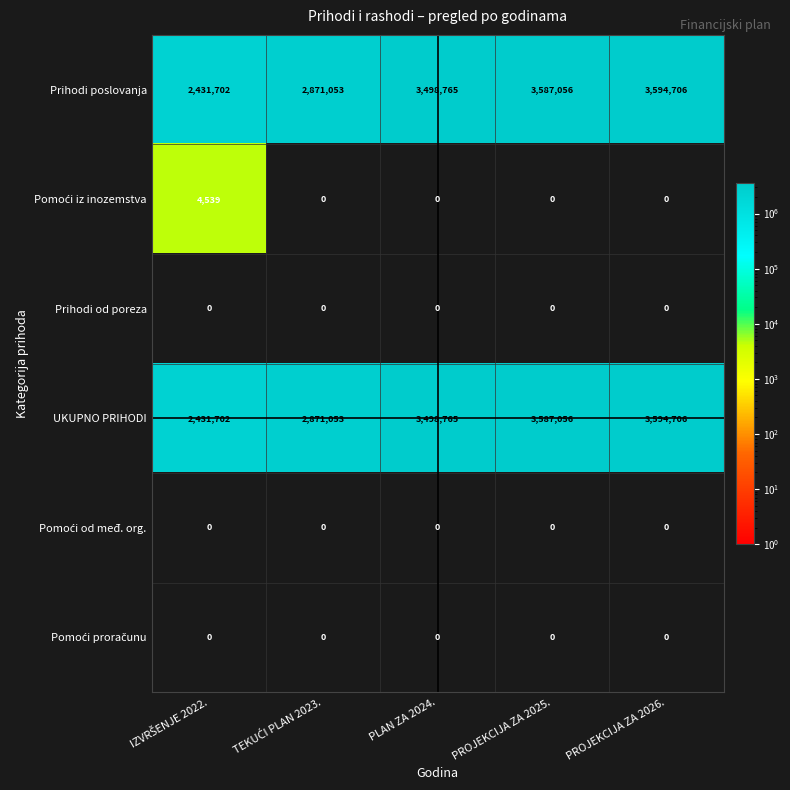

At which category is the sum across all series the highest?

PROJEKCIJA ZA 2026.